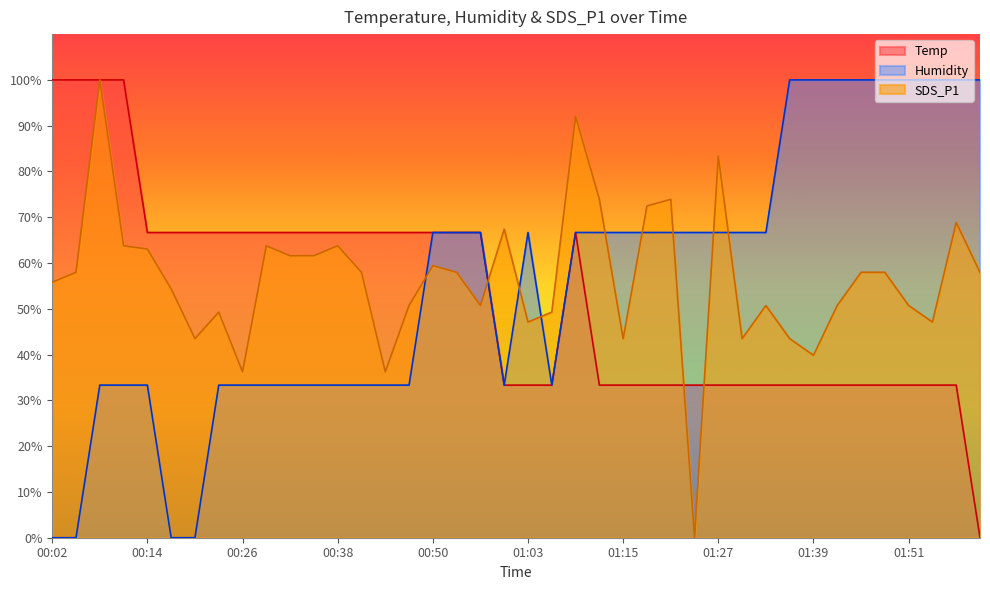

At which category is the sum across all series the highest?

00:08